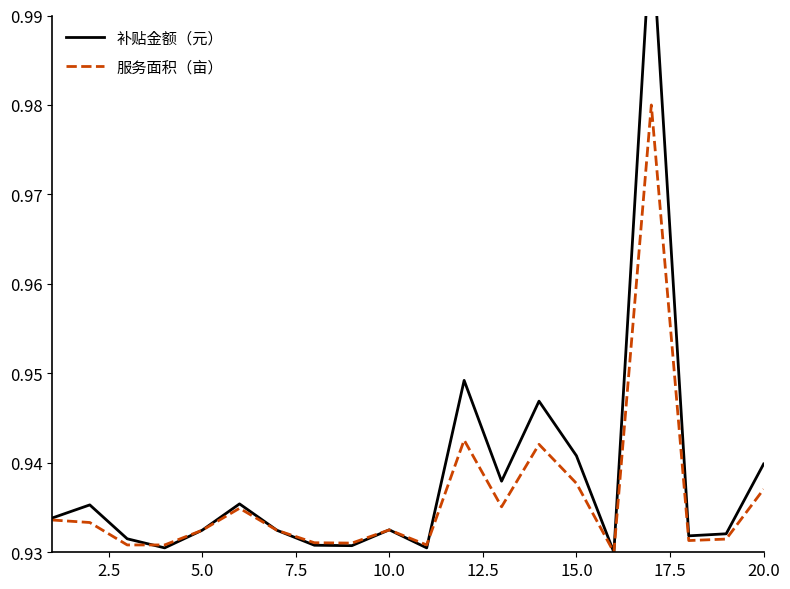

True or false: 服务面积（亩） has a value of 1.5 at 10.0.

False